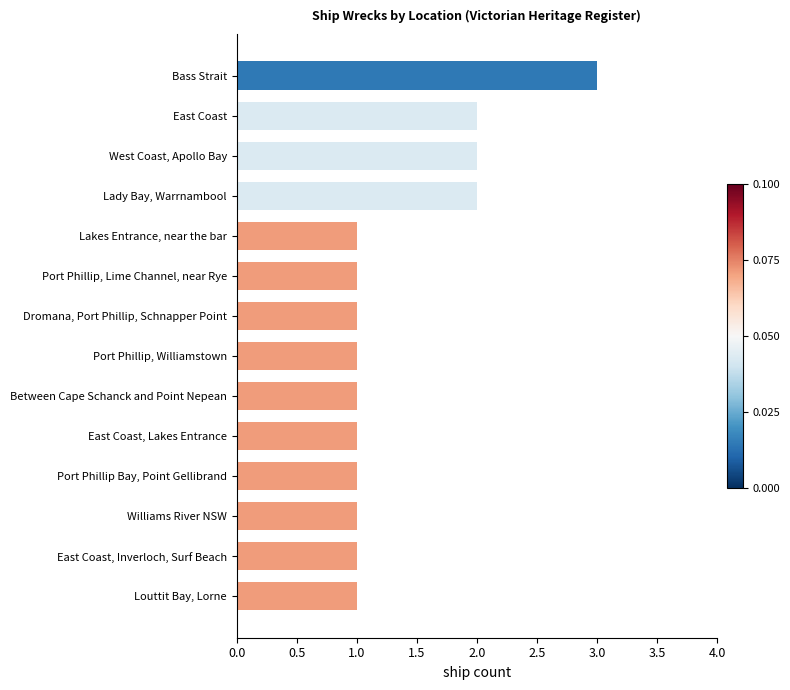

The chart shows a value of 0 at East Coast, Inverloch, Surf Beach. True or false?

False